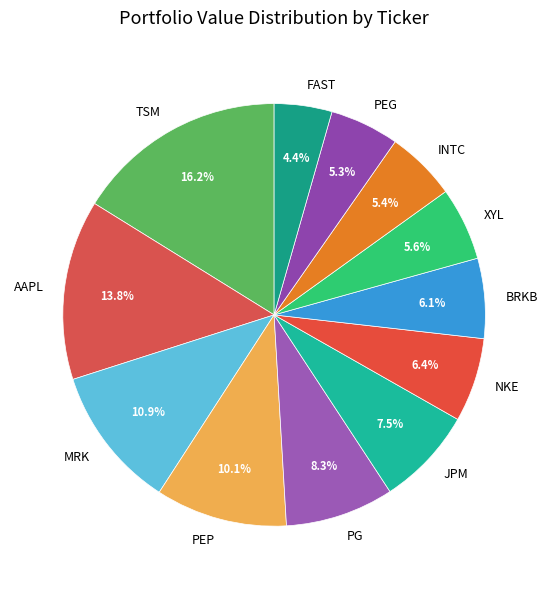

What is the ratio of the value at PG to the value at PEG?

1.6